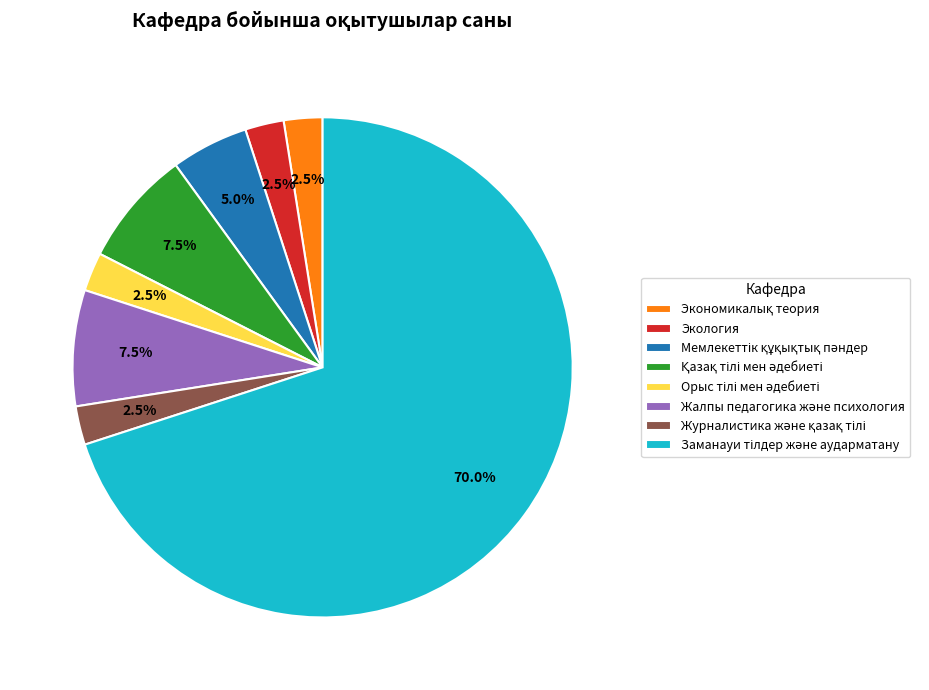

Is there any slice that represents more than half of the pie?

Yes